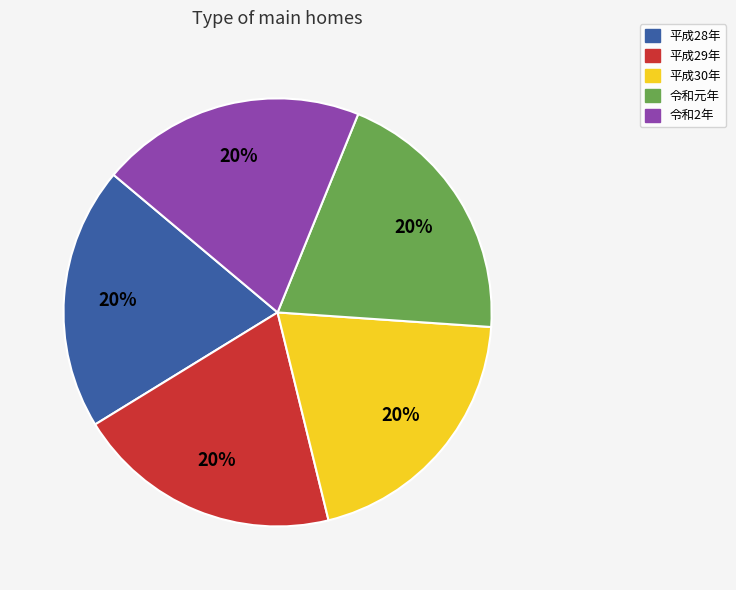

Do 平成28年 and 令和元年 together represent more than half of the pie?

No